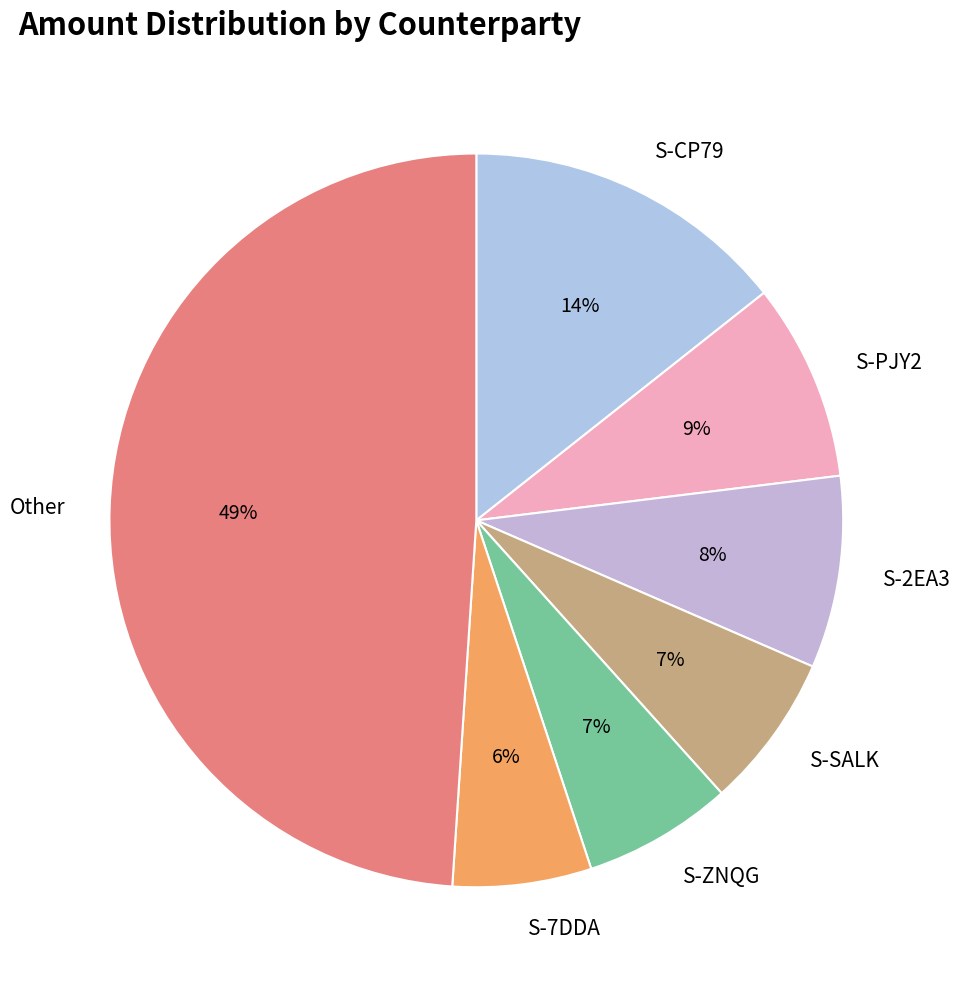

How many slices are in this pie chart?

7